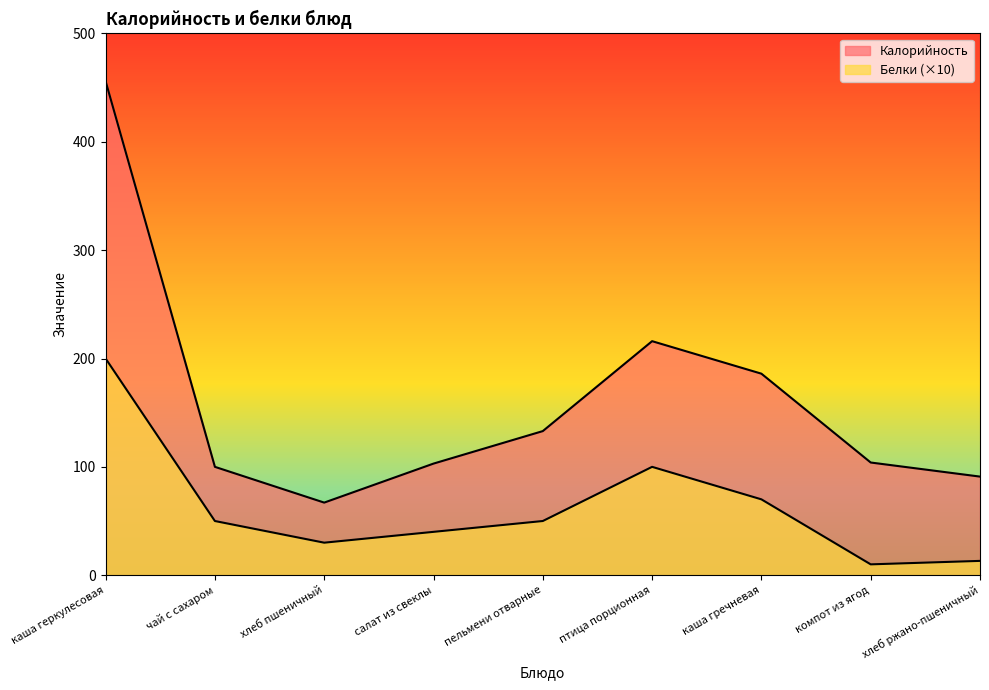

What is the maximum value for Калорийность?

456.0